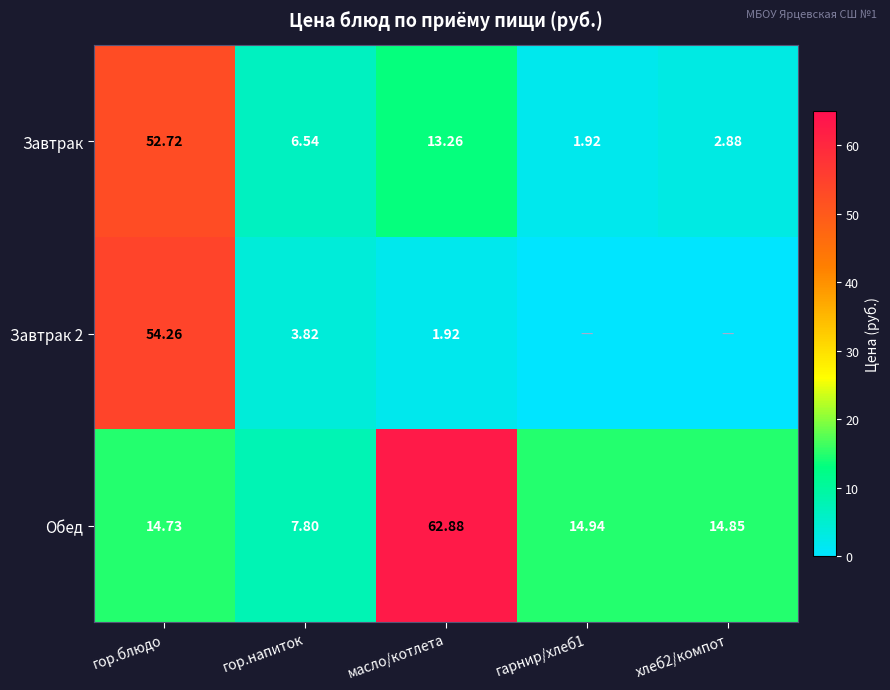

True or false: Обед has a value of 25.6 at гор.блюдо.

False